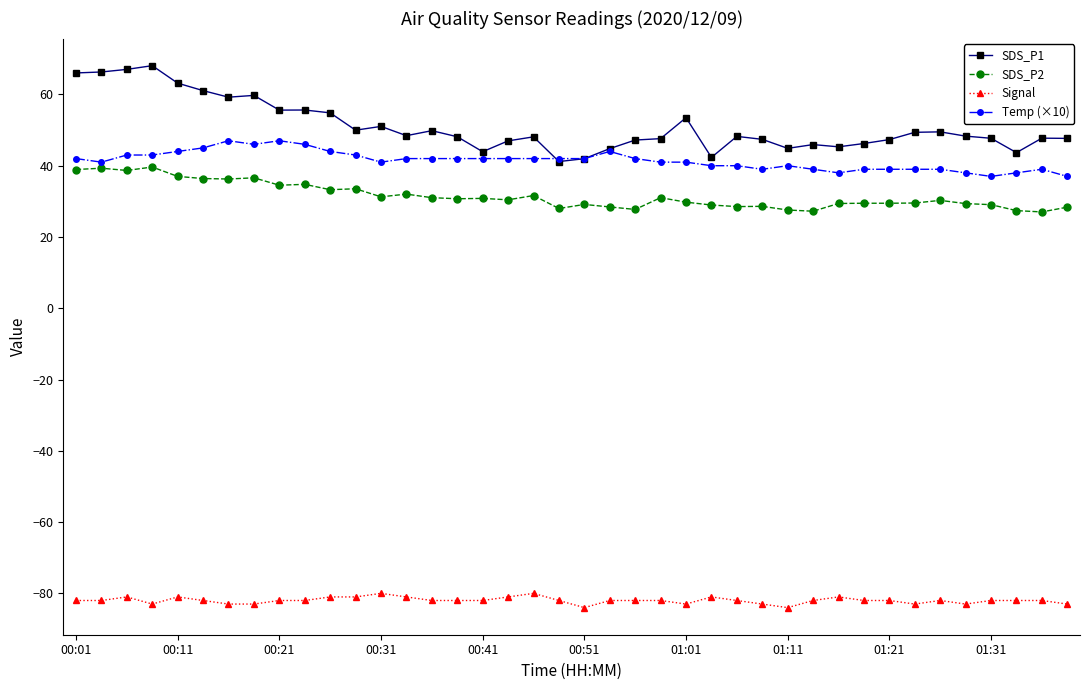

What is the lowest value of the SDS_P1 series?

41.2